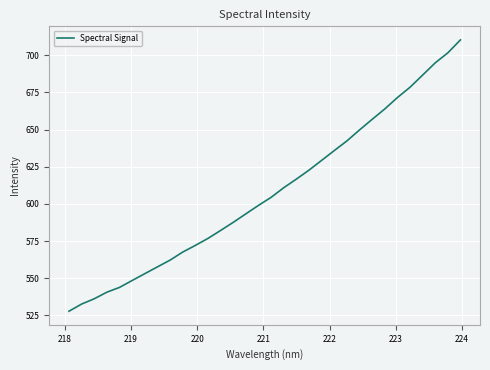

Count the number of values greater than 604.

16